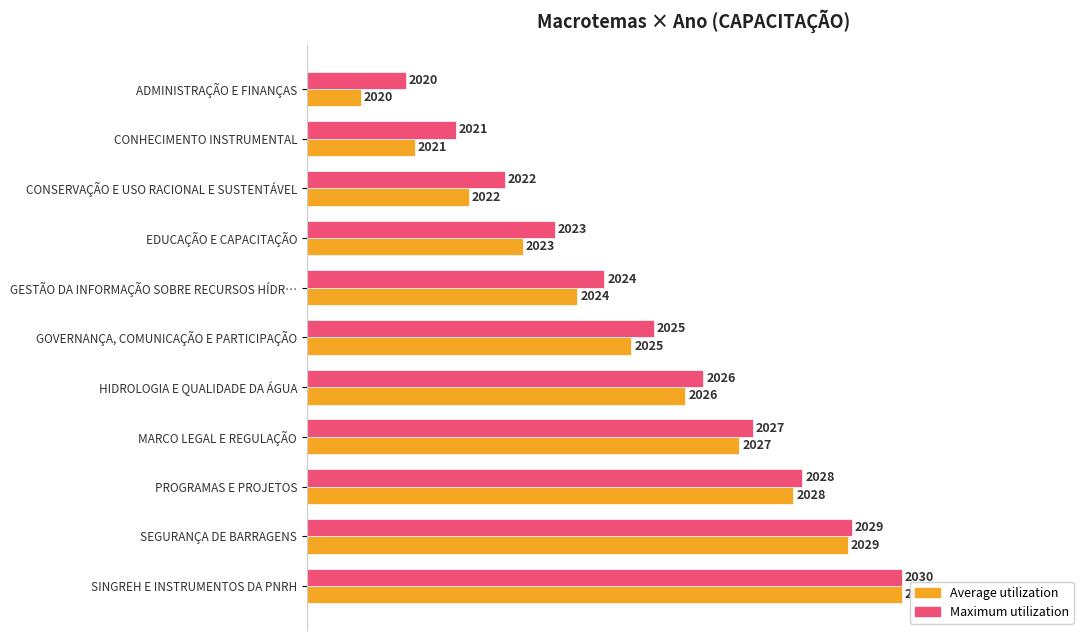

Which series has the largest range (max minus min)?

Average utilization